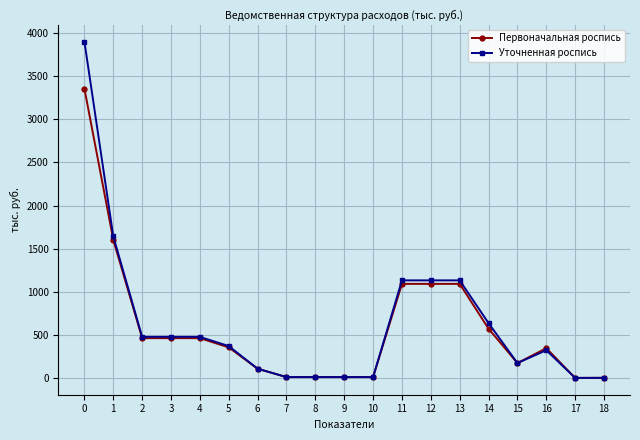

How many data points in Уточненная роспись are above 369?

10